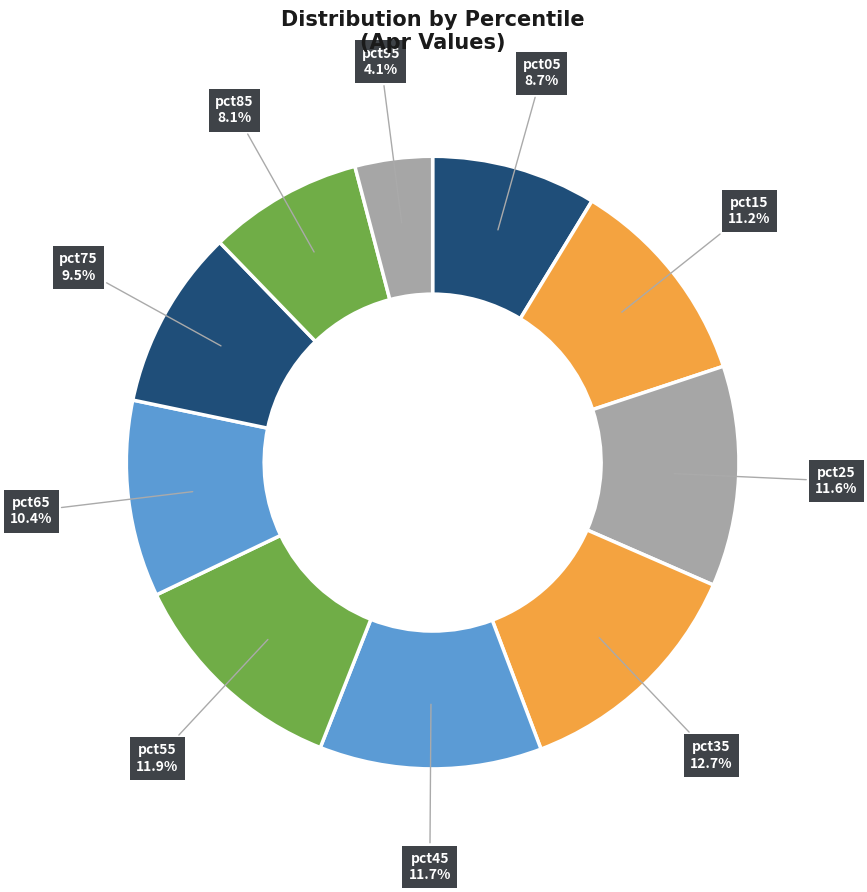

Is there a majority slice in this chart?

No